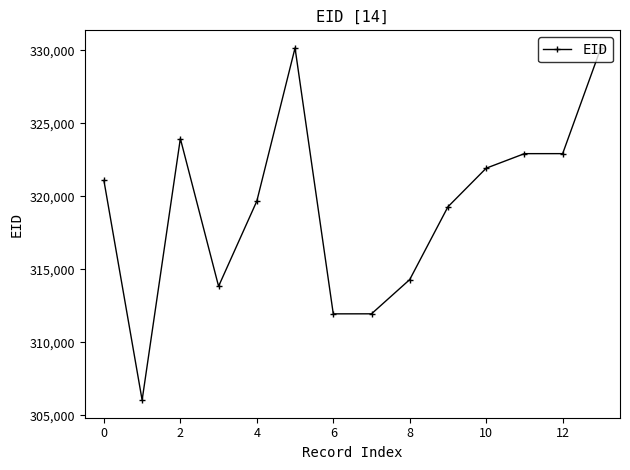

What is the greatest value displayed?

330164